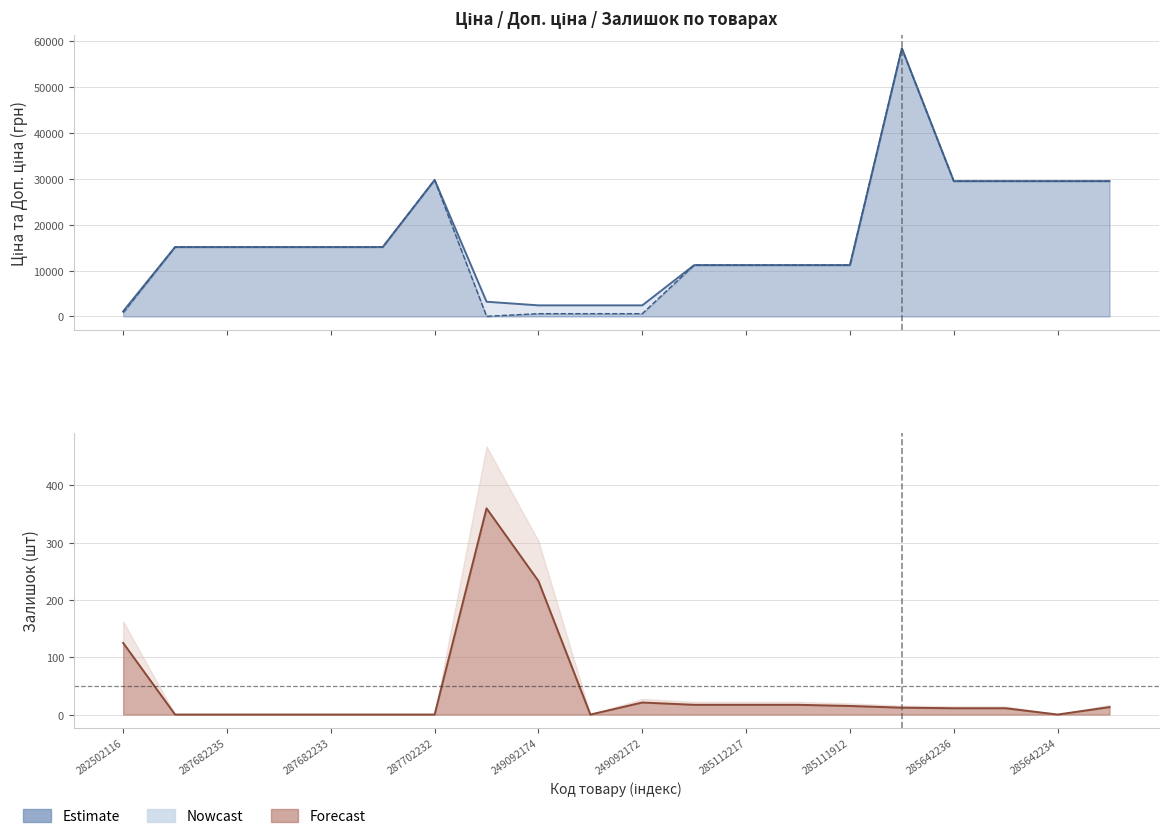

What is the difference between the Залишок values at 285642234 and 285112220?

17.0